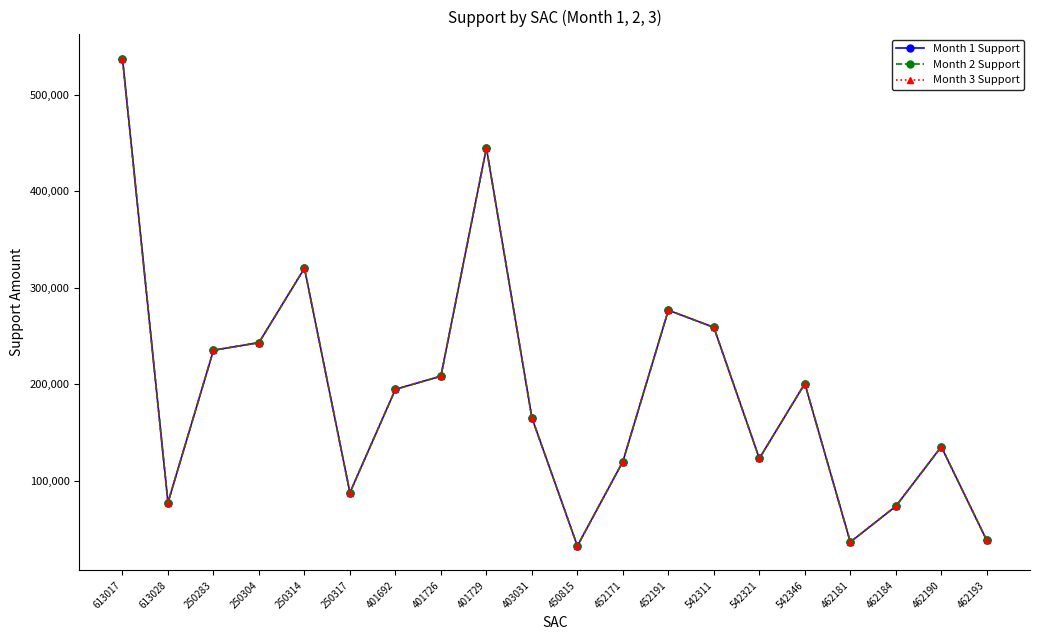

Between 403031 and 450815, which is larger?

403031